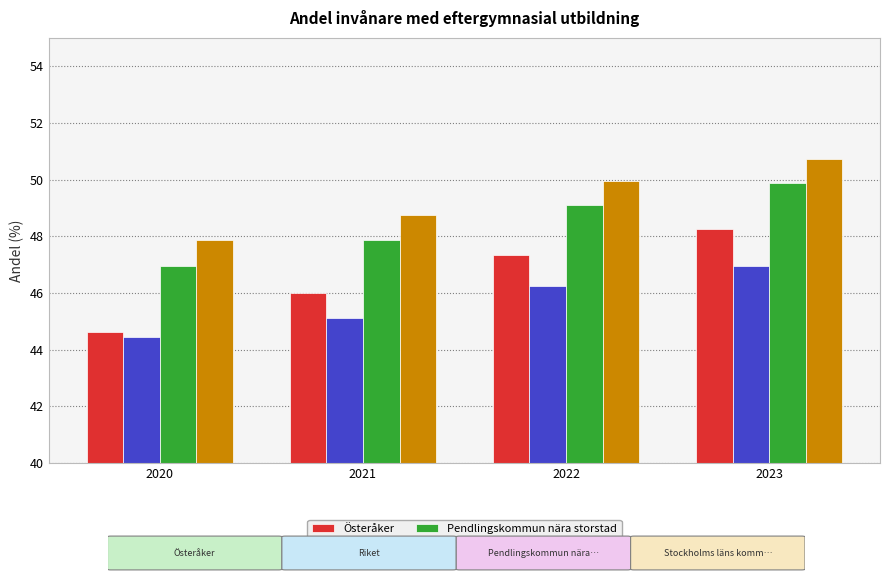

How many values in the Stockholms läns kommuner series are below 49?

2